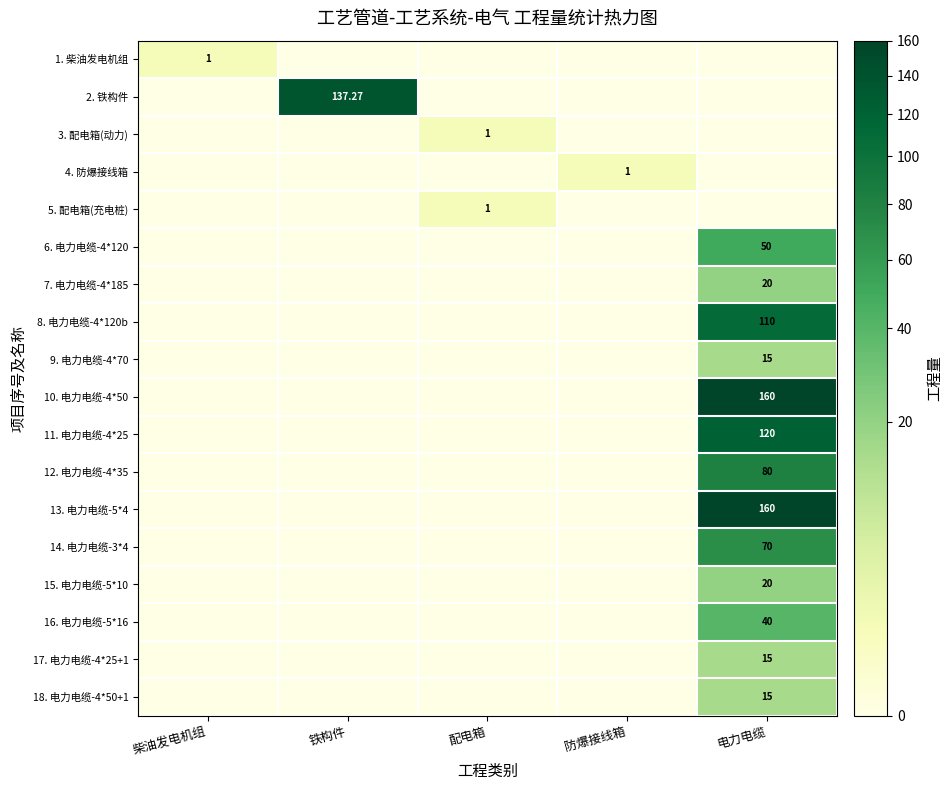

True or false: 5. 配电箱(充电桩) has a value of -0.5 at 铁构件.

False